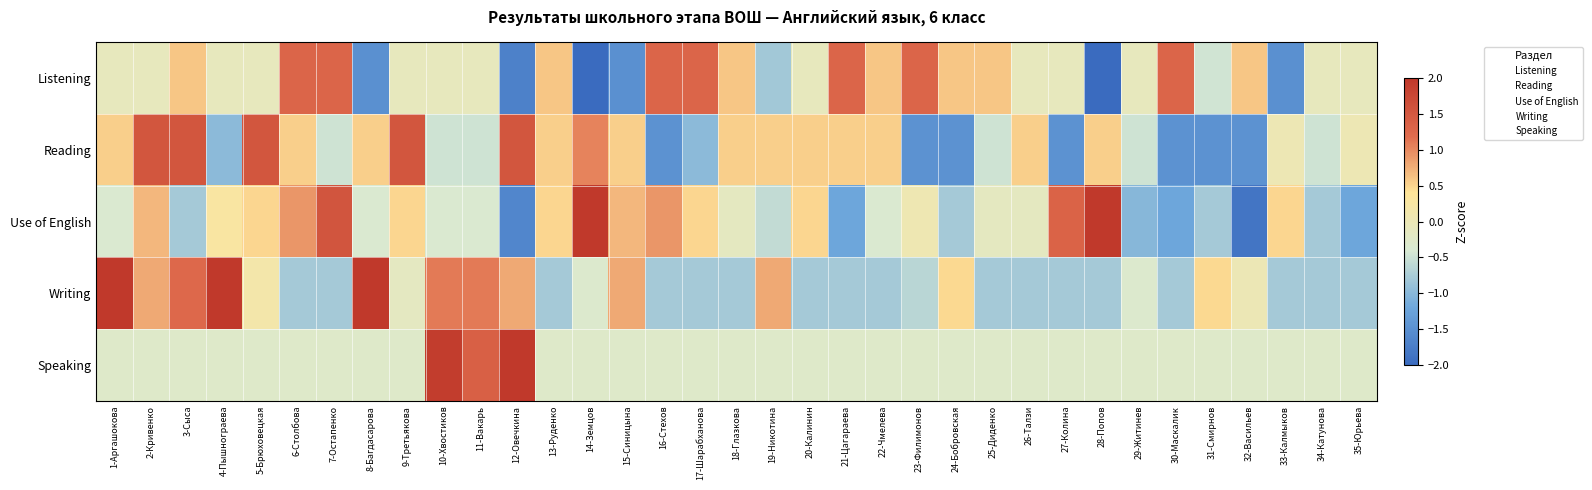

At which category does the chart reach its minimum across all series?

14-Земцов